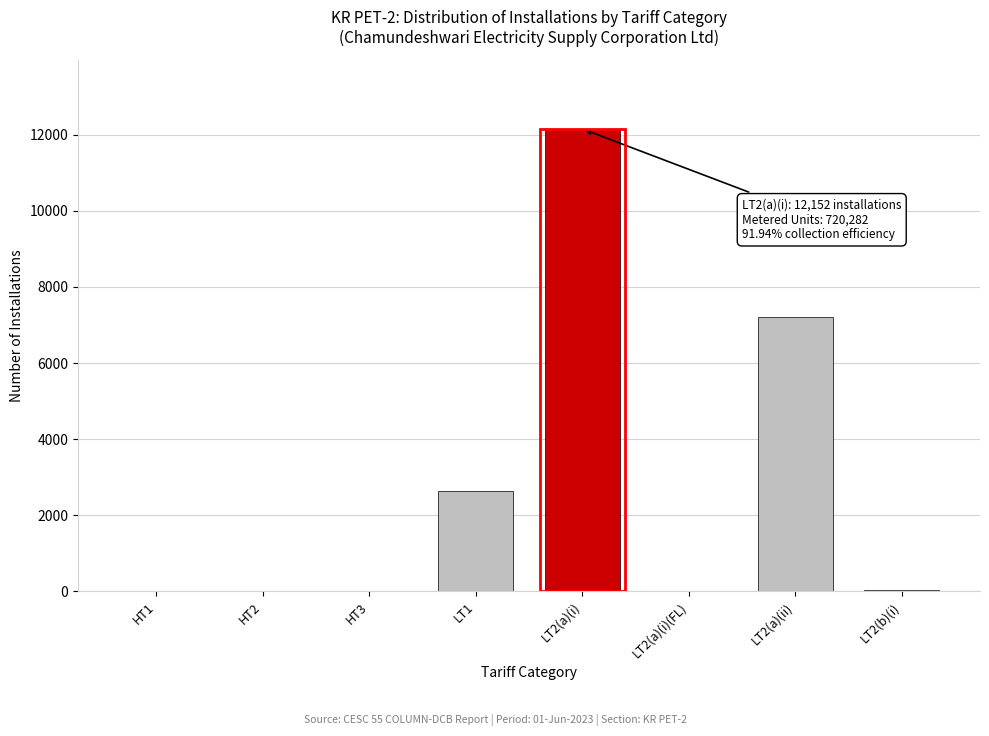

Which has a higher value, LT1 or LT2(a)(i)?

LT2(a)(i)